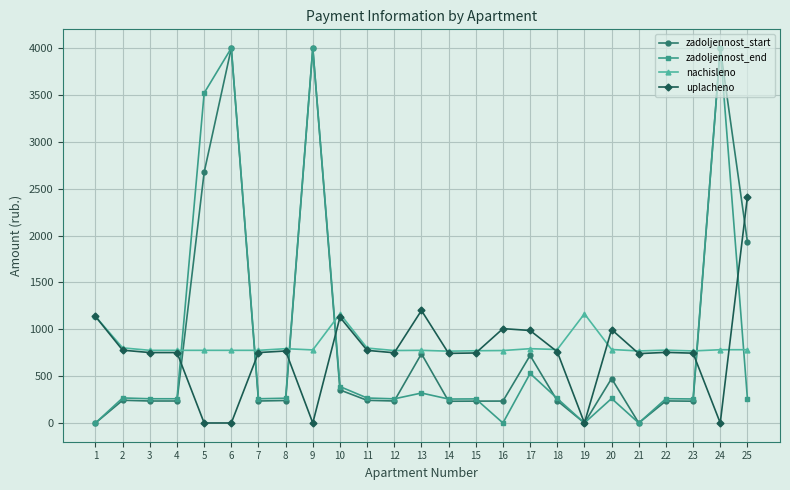

How many data points in zadoljennost_start are less than 237?

12